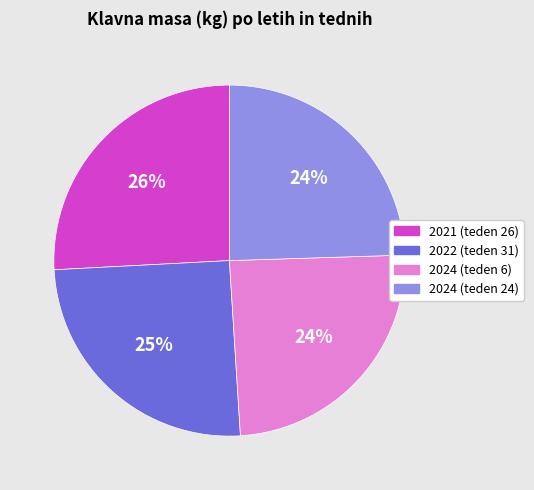

Is it true that 2024 (teden 6) is 18% of the pie?

False